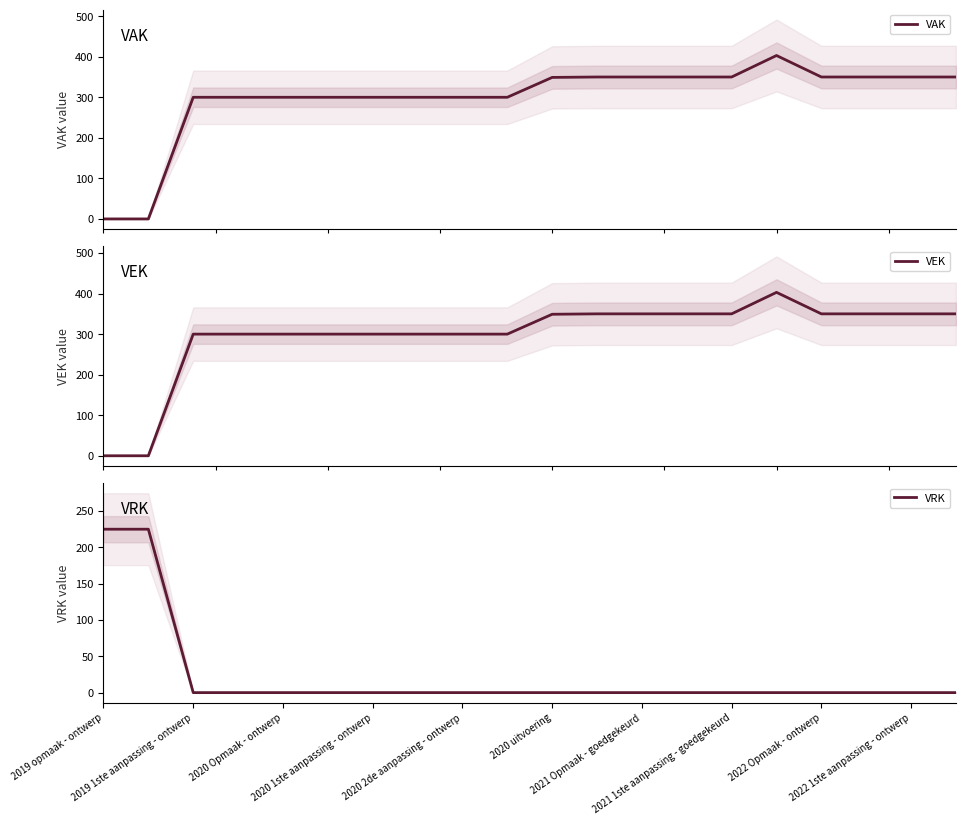

How many categories are shown in the chart?

20